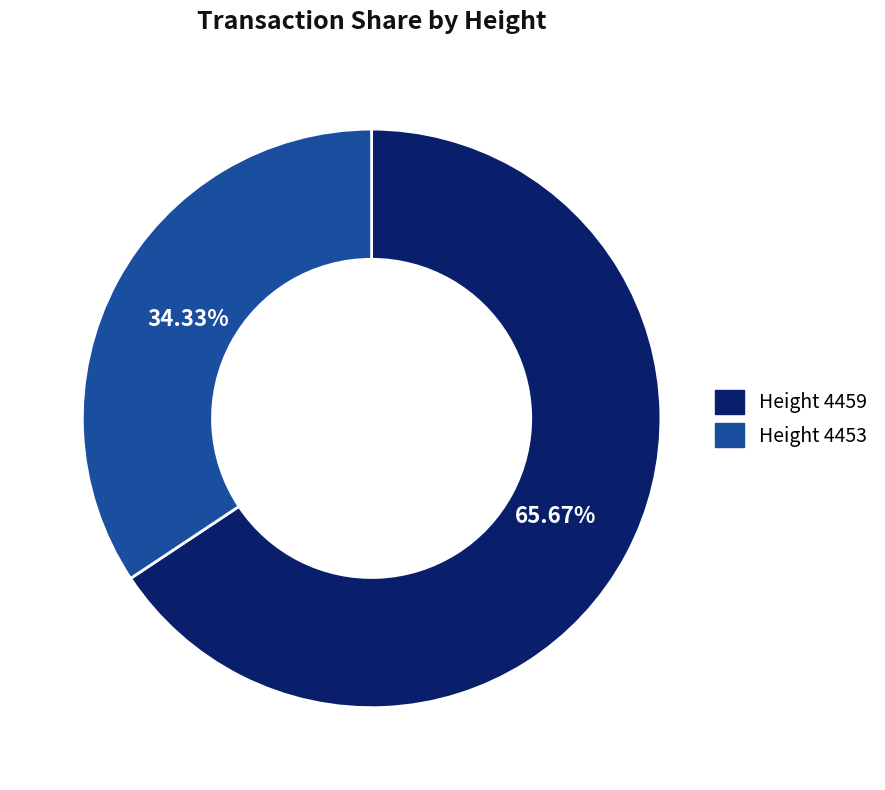

Is there a majority slice in this chart?

Yes